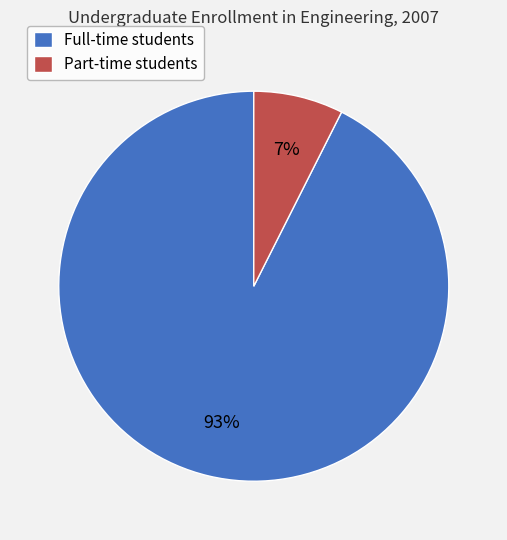

Combined, do Part-time students and Full-time students account for over 50%?

Yes